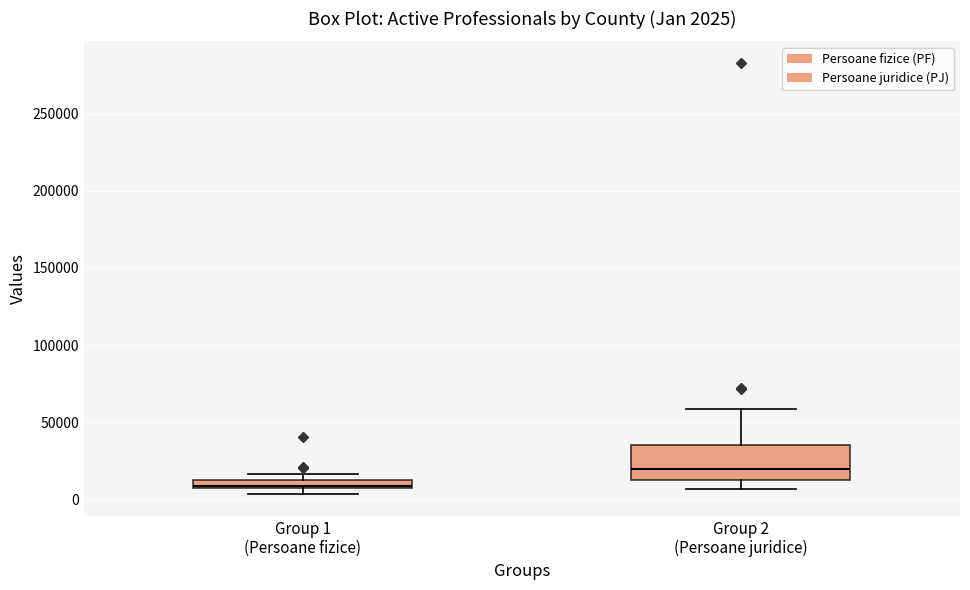

Which box has the lowest median line?

Group 1 (Persoane fizice)